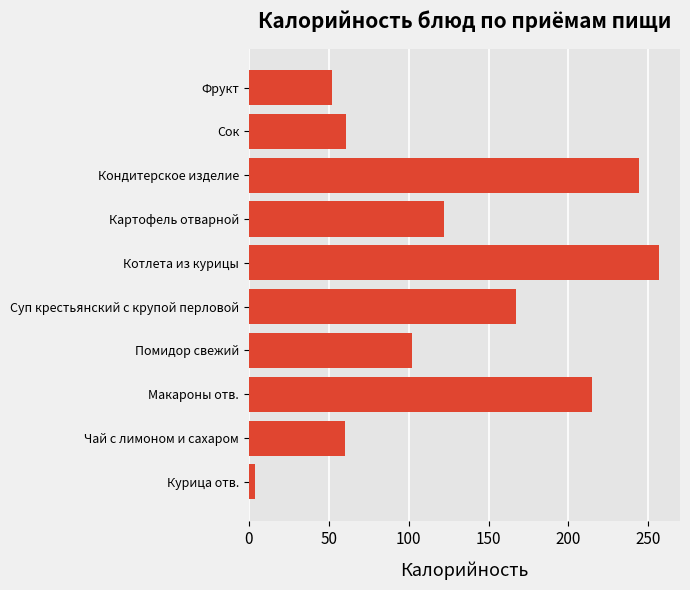

Is it true that the value at Кондитерское изделие is 406?

False